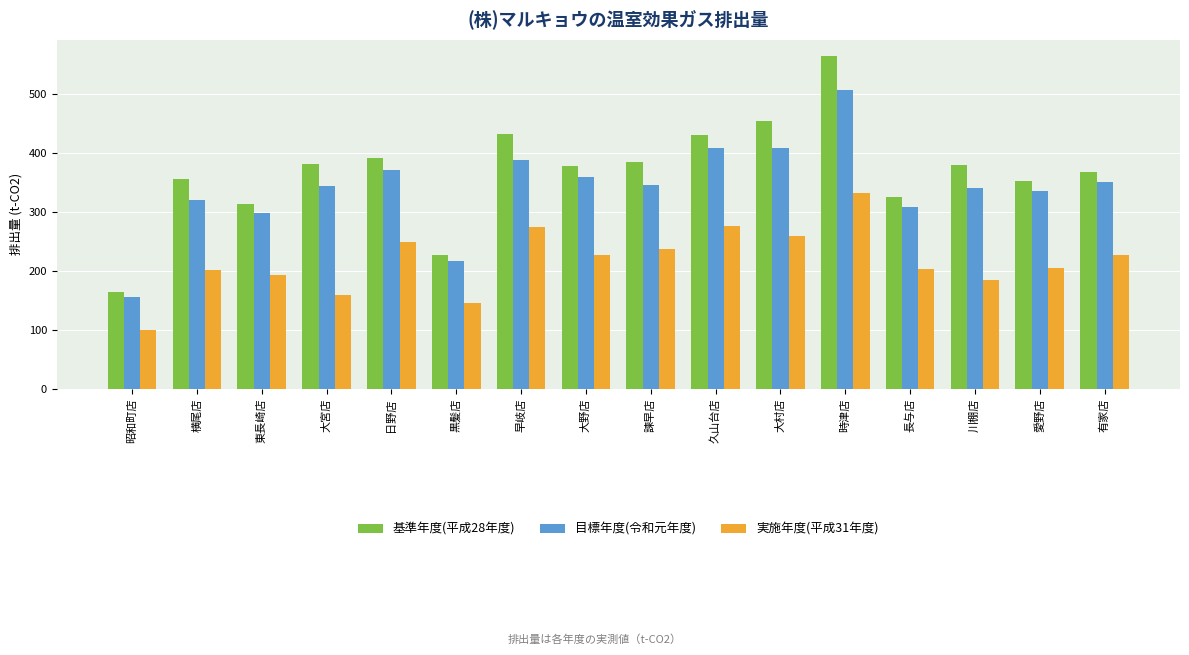

Does the chart contain any negative values?

No